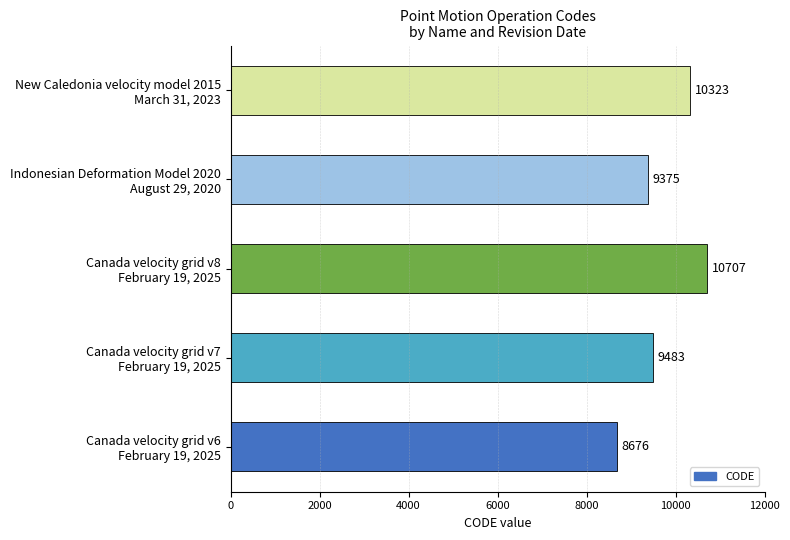

Rank the categories by value from lowest to highest.

Canada velocity grid v6
February 19, 2025, Indonesian Deformation Model 2020
August 29, 2020, Canada velocity grid v7
February 19, 2025, New Caledonia velocity model 2015
March 31, 2023, Canada velocity grid v8
February 19, 2025